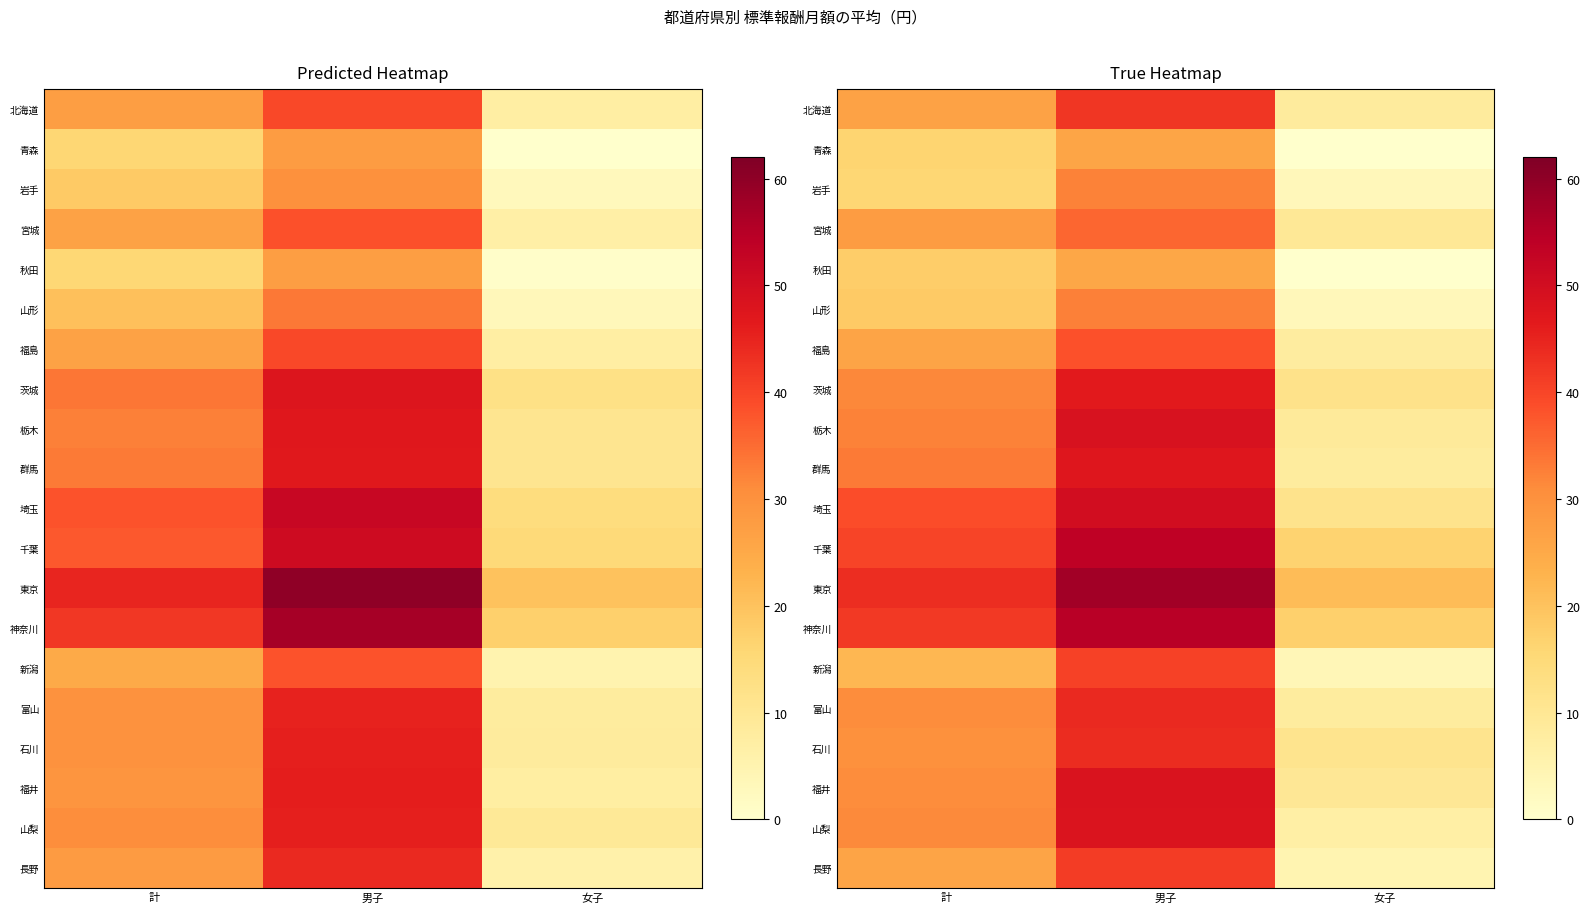

How many values in the 富山 series are below 30?

1